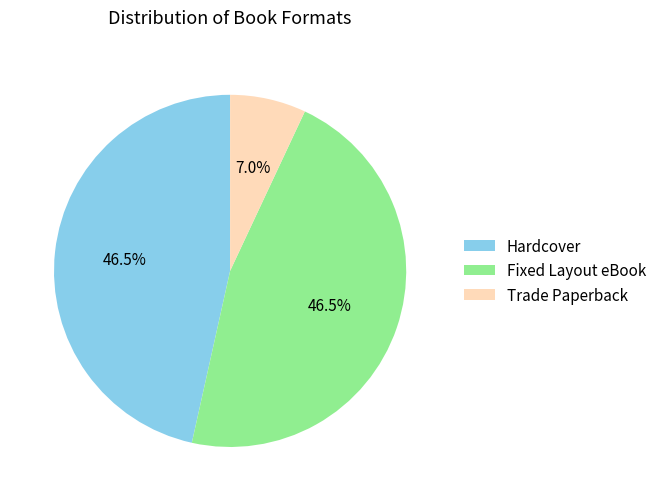

True or false: Hardcover accounts for 40% of the total.

False